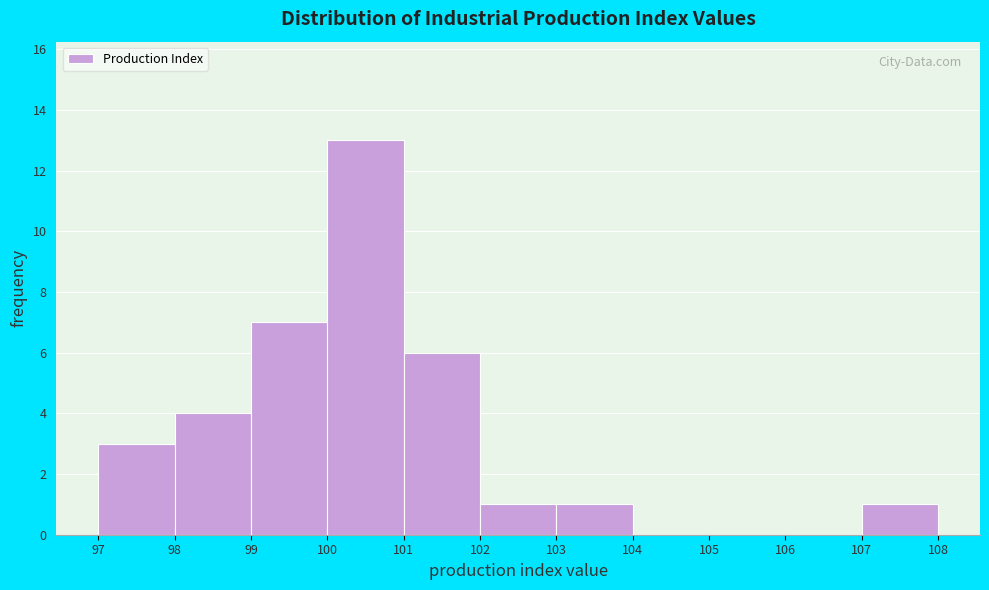

Over which range of the x-axis is the bar tallest?

100 to 101